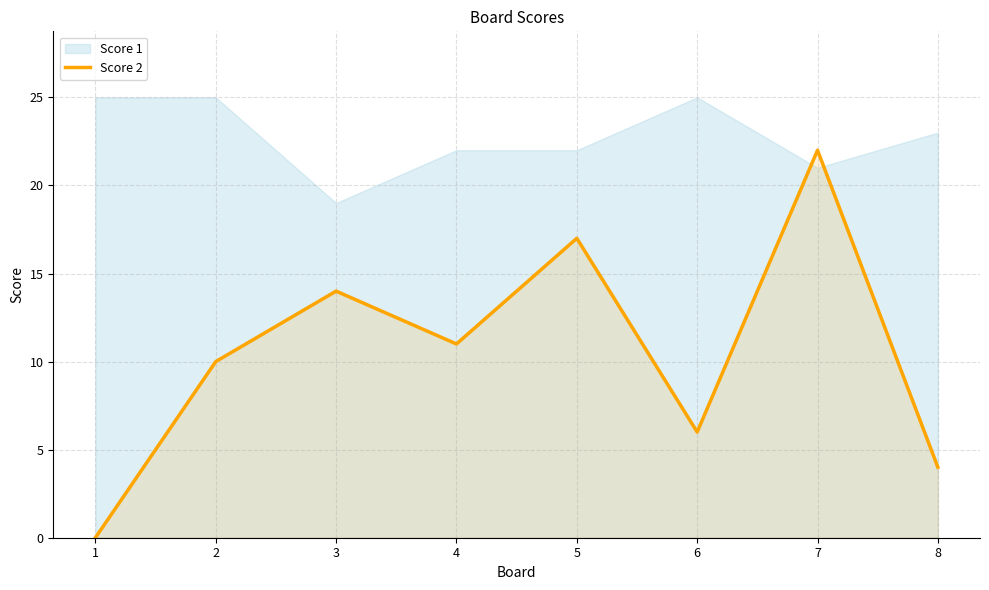

What is the difference between the second highest and minimum values?

17